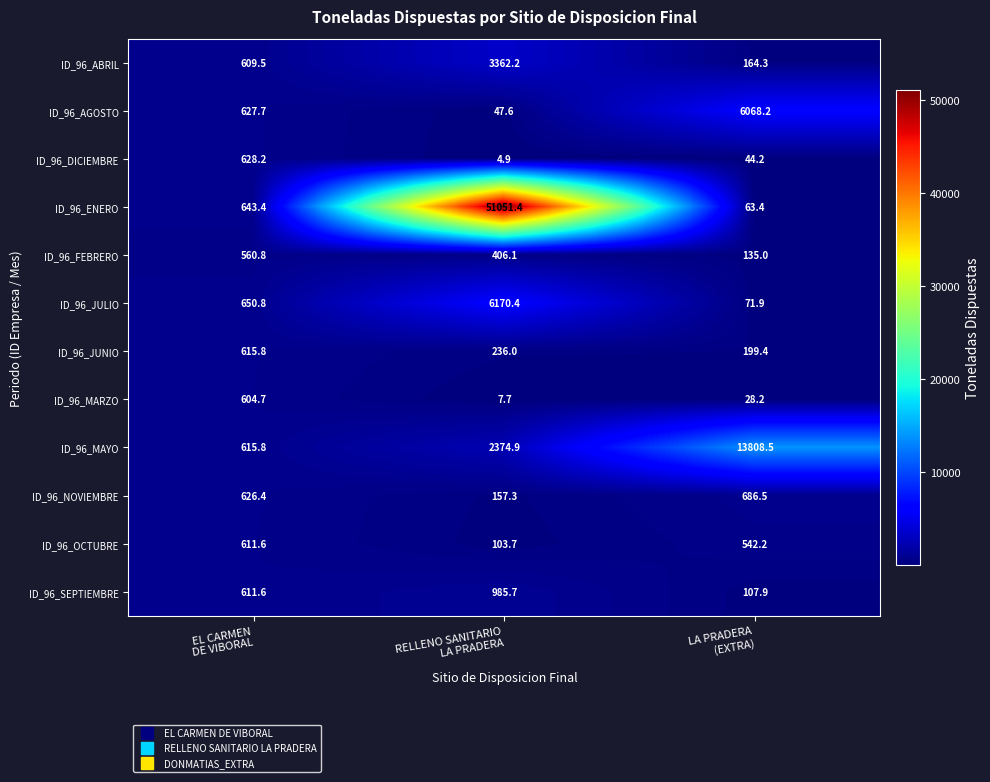

List the series in order of their peak value, highest first.

ID_96_ENERO, ID_96_MAYO, ID_96_JULIO, ID_96_AGOSTO, ID_96_ABRIL, ID_96_SEPTIEMBRE, ID_96_NOVIEMBRE, ID_96_DICIEMBRE, ID_96_JUNIO, ID_96_OCTUBRE, ID_96_MARZO, ID_96_FEBRERO